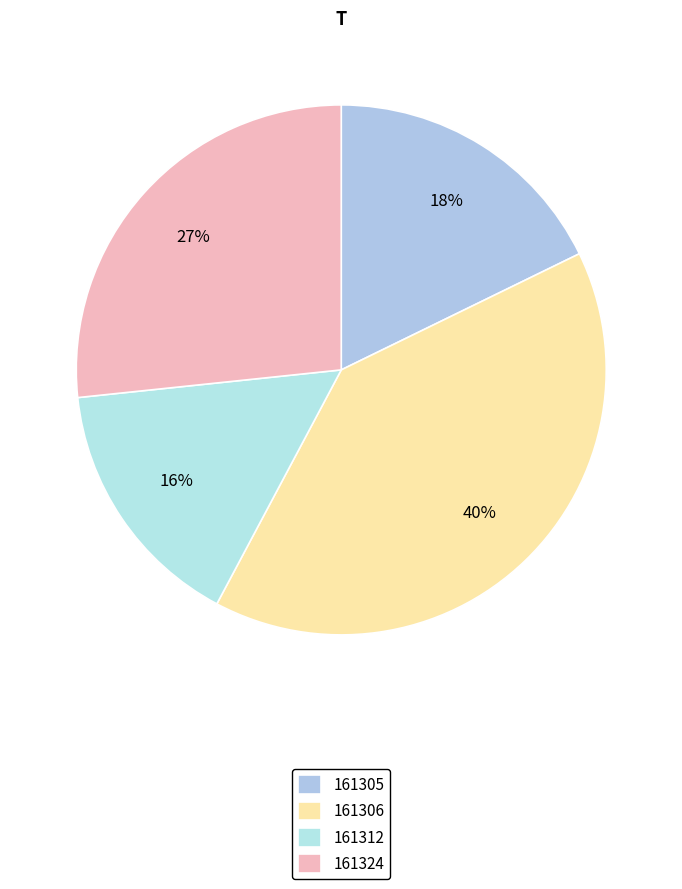

How many slices are in this pie chart?

4